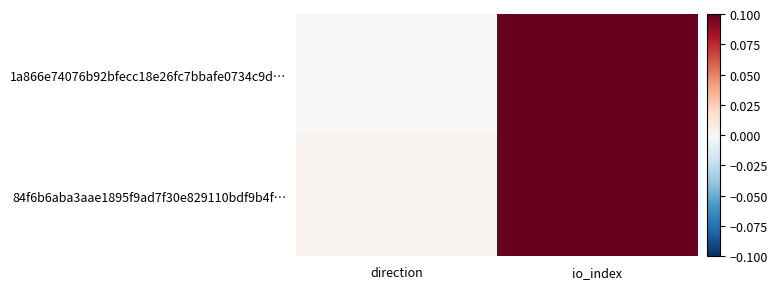

Reading left to right, what are all the values shown in this chart?

1a866e74076b92bfecc18e26fc7bbafe0734c9d…: direction=-0.0	io_index=0.1
84f6b6aba3aae1895f9ad7f30e829110bdf9b4f…: direction=0.0	io_index=0.1